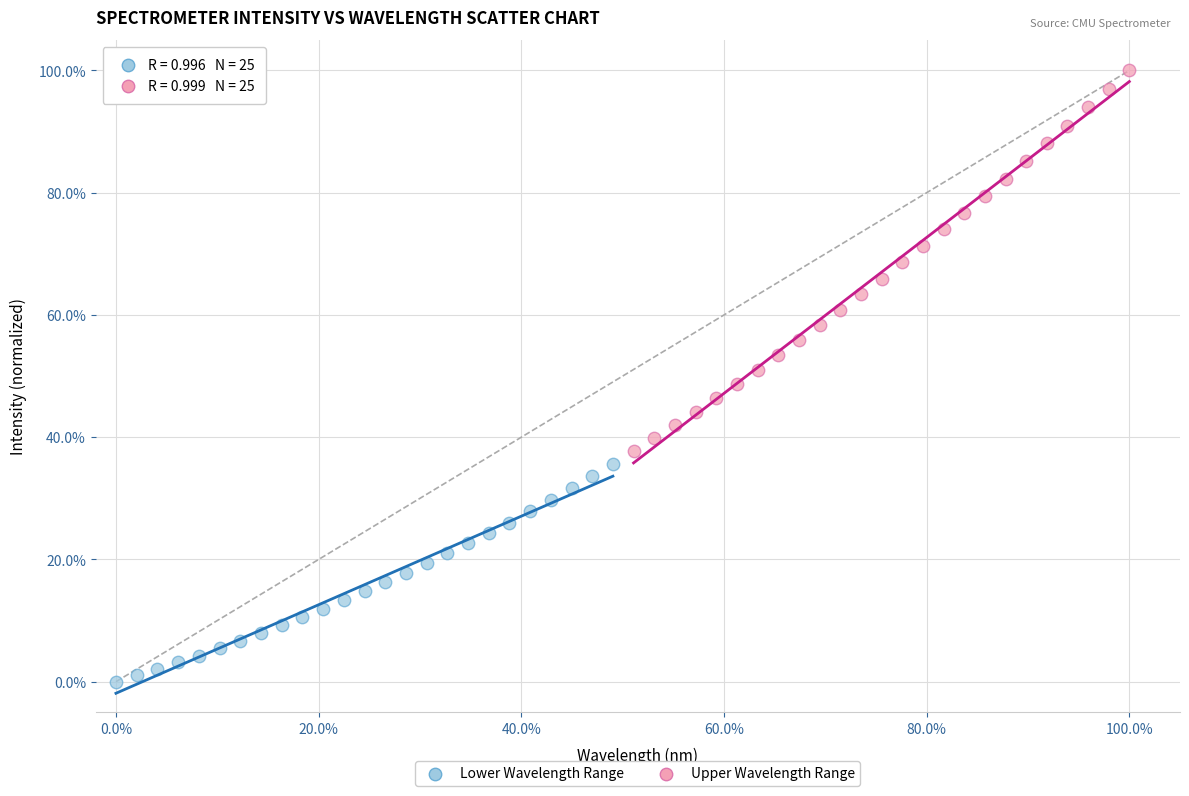

What are all the series names shown in the legend?

Lower Wavelength Range, Upper Wavelength Range